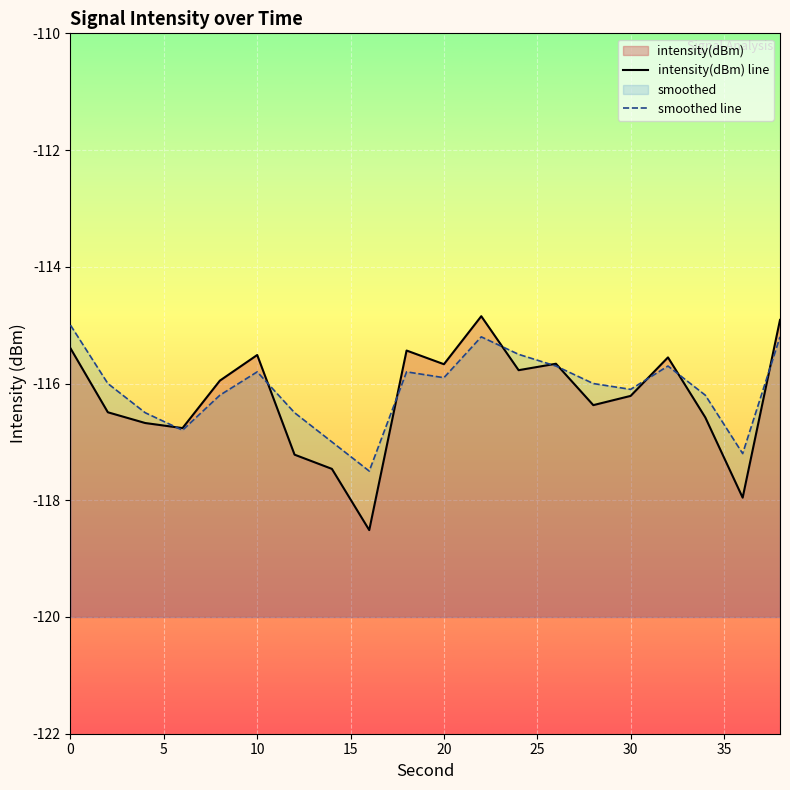

What is the lowest value of the smoothed line series?

-117.5